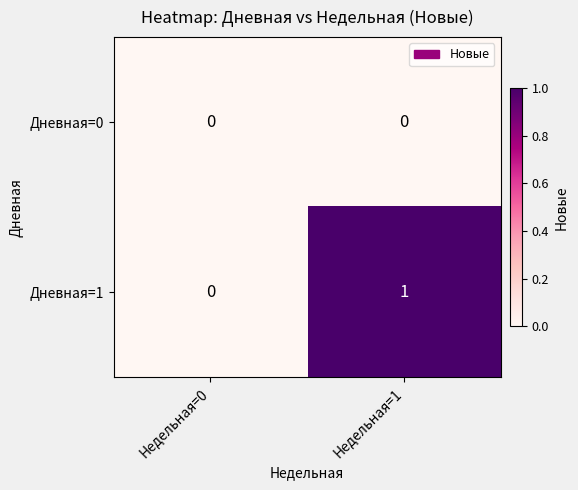

True or false: Дневная=0 has a value of 0 at Недельная=0.

True